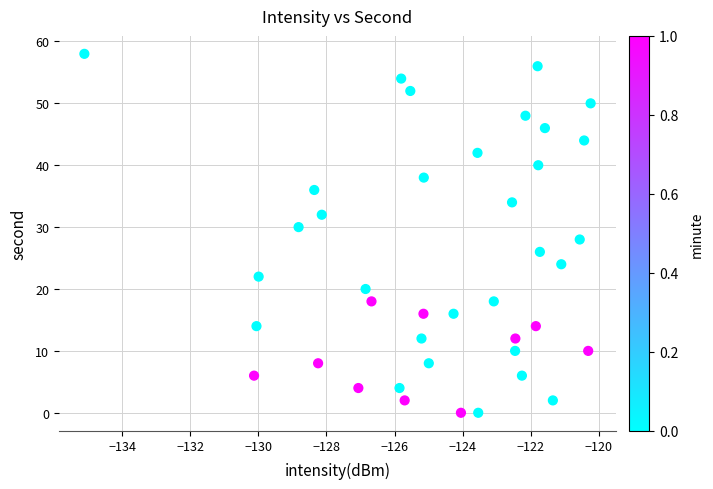

What is the range of Y values (max minus min)?

58